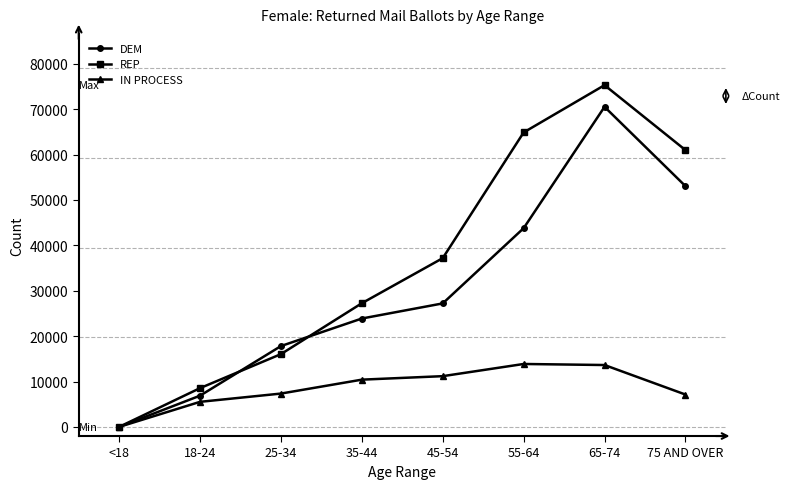

What is the label of the 8th point from the right?

<18